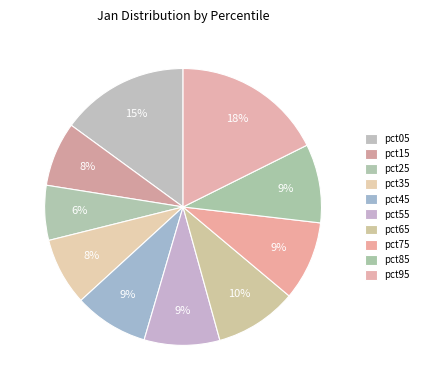

What percentage is the pct75 slice, to the nearest percent?

9%